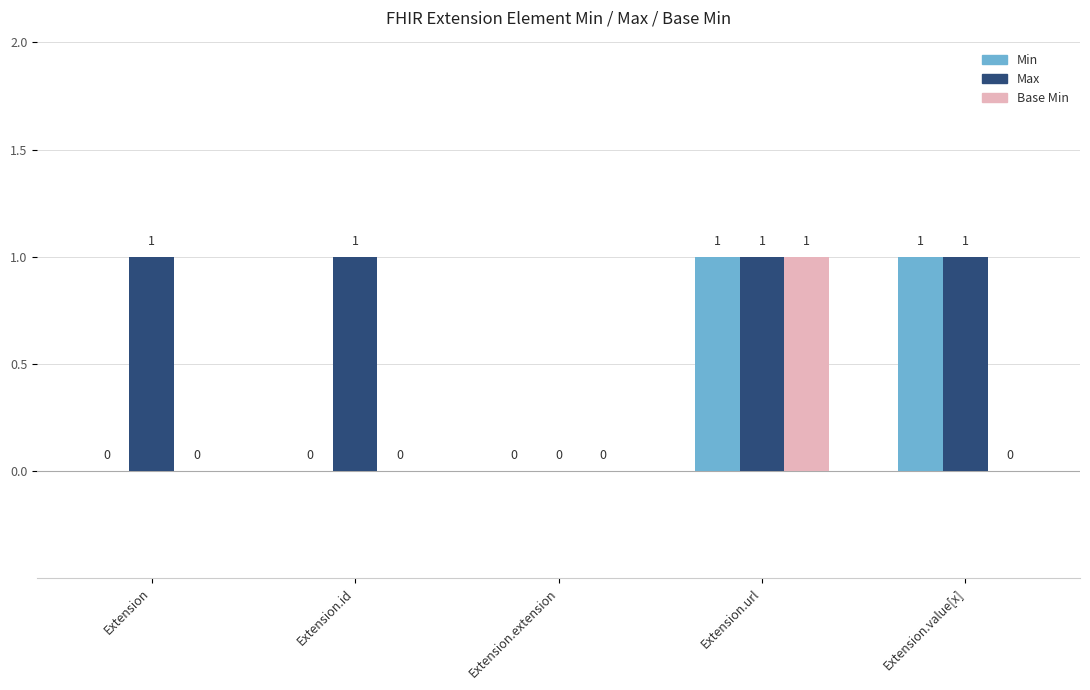

What is the total value across all series at Extension.id?

1